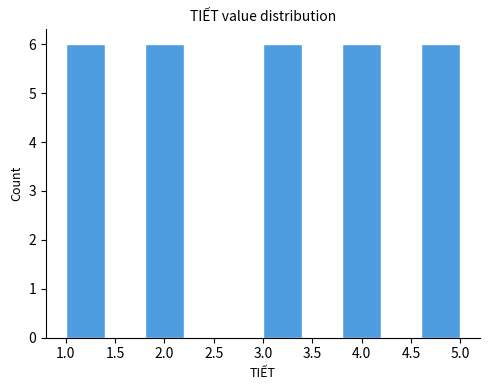

Reading left to right, list every bar in this chart as the range it spans on the x-axis followed by its height. The values are not printed on the chart, so give them approximately, as read against the axis.

1.0 to 1.4: 6
1.4 to 1.8: 0
1.8 to 2.2: 6
2.2 to 2.6: 0
2.6 to 3.0: 0
3.0 to 3.4: 6
3.4 to 3.8: 0
3.8 to 4.2: 6
4.2 to 4.6: 0
4.6 to 5.0: 6